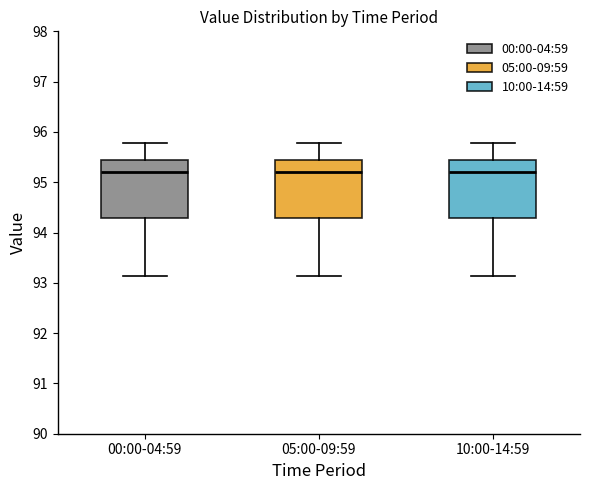

Where does the upper whisker of the box for 00:00-04:59 end on the y-axis? The values are not printed on the chart, so give them approximately, as read against the axis.

95.8